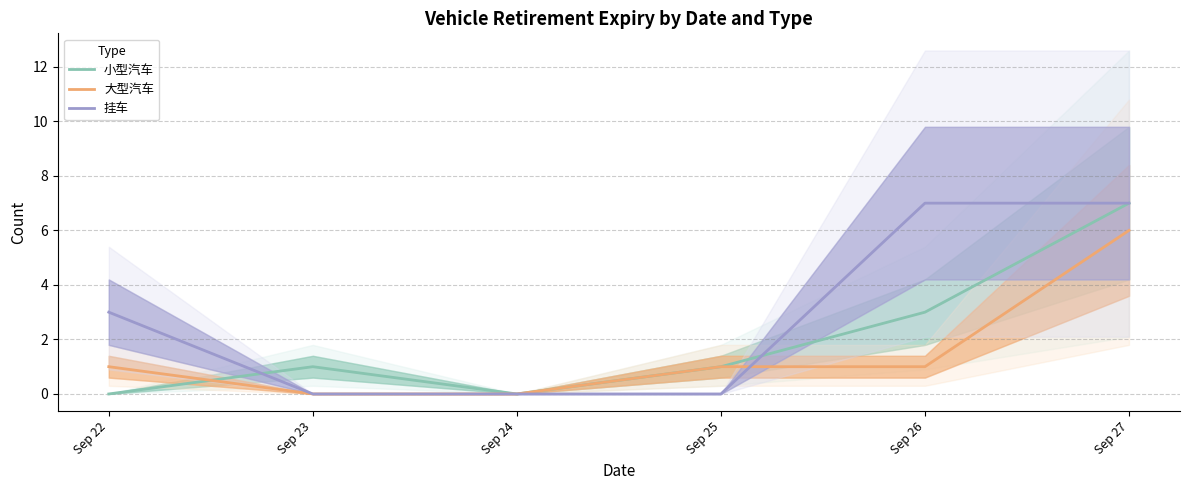

Where is the first local minimum for 小型汽车?

Sep 24